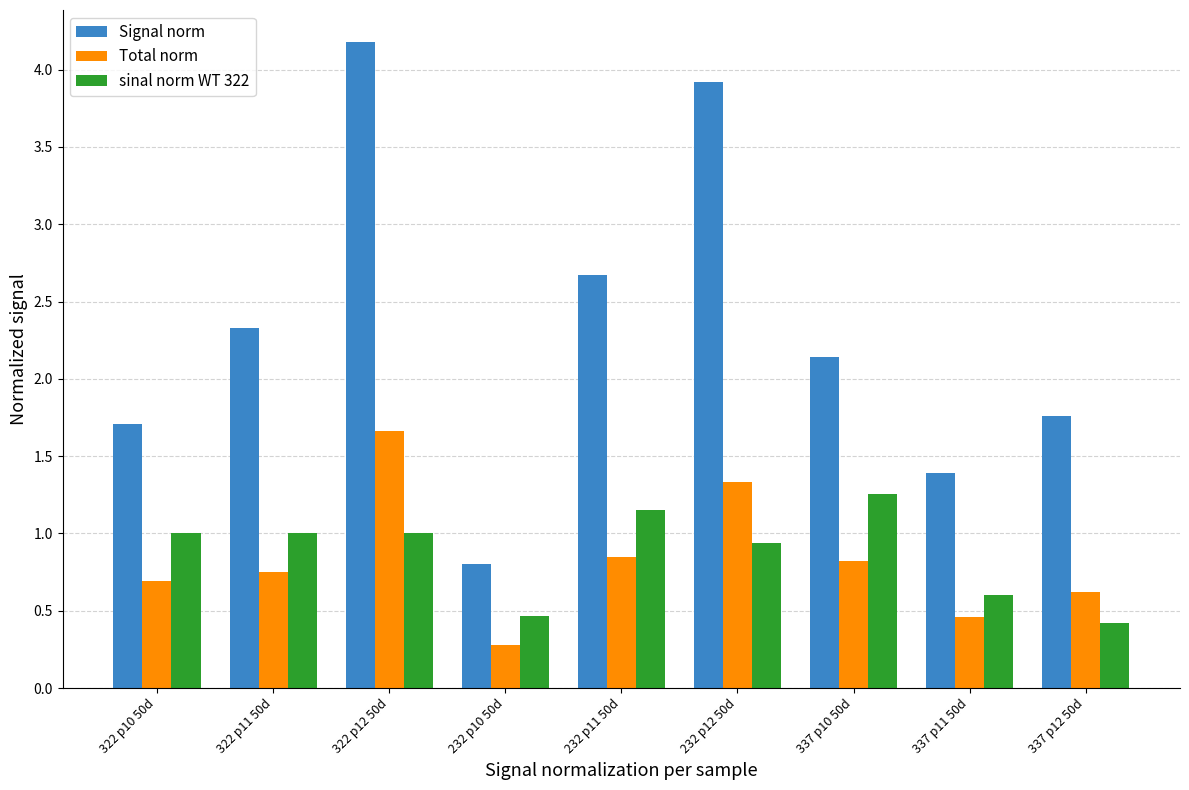

What is the approximate value of Signal norm at 232 p11 50d?

2.7